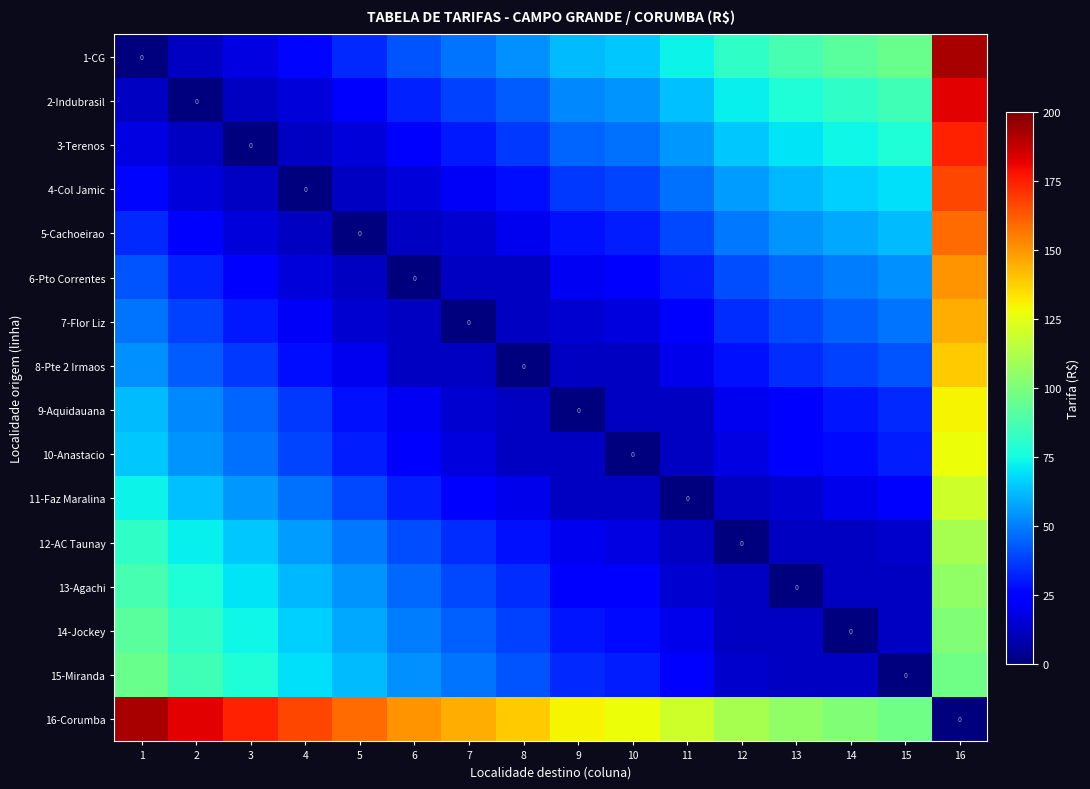

Which category has the highest value in the 10-Anastacio series?

16